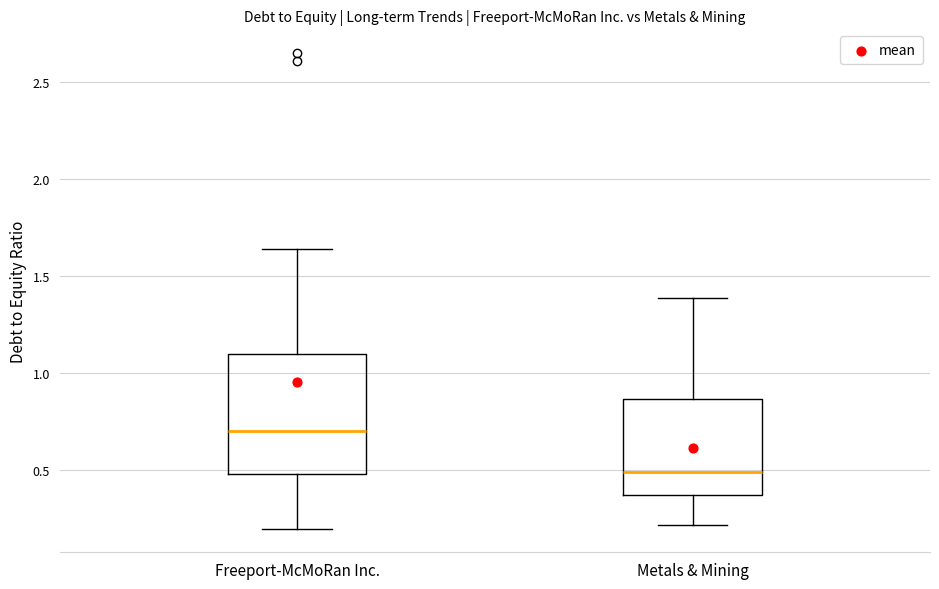

Reading left to right, read every box against the y-axis: the position of its median line, the range the box covers, and the ends of its whiskers. The values are not printed on the chart, so give them approximately, as read against the axis.

Freeport-McMoRan Inc.: median 0.70, box 0.50 to 1.10, whiskers 0.20 to 1.65
Metals & Mining: median 0.50, box 0.40 to 0.85, whiskers 0.20 to 1.40